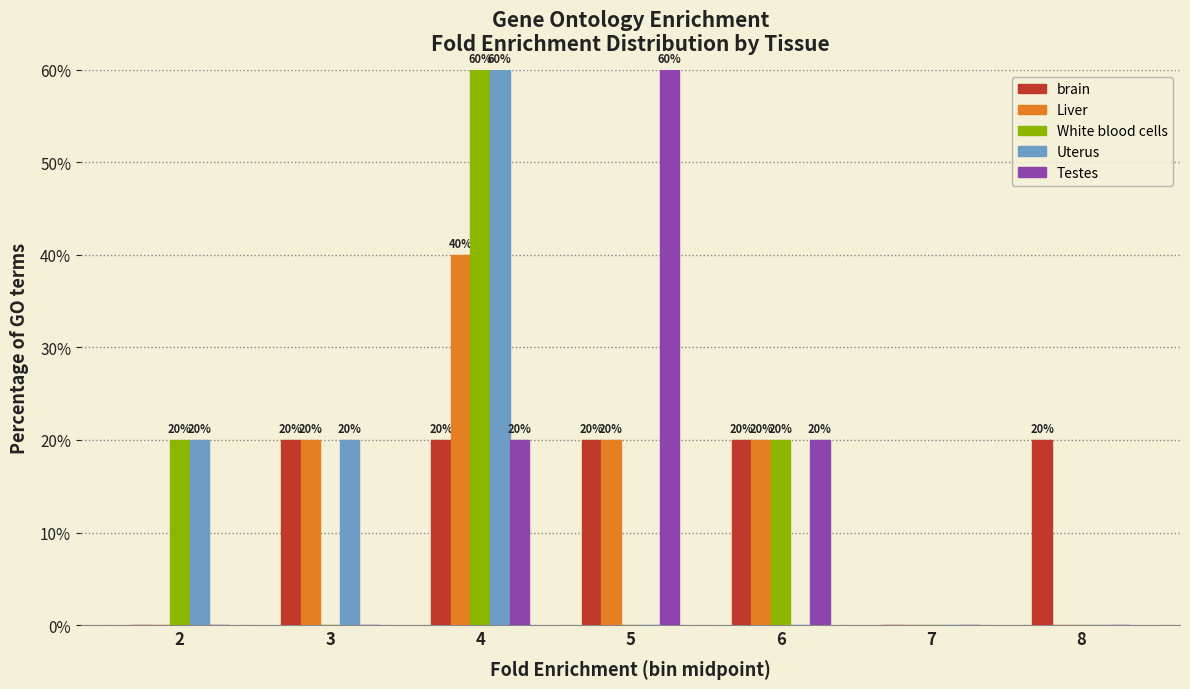

Reading left to right, transcribe all the data shown in this chart.

brain: 2=0	3=20	4=20	5=20	6=20	7=0	8=20
Liver: 2=0	3=20	4=40	5=20	6=20	7=0	8=0
White blood cells: 2=20	3=0	4=60	5=0	6=20	7=0	8=0
Uterus: 2=20	3=20	4=60	5=0	6=0	7=0	8=0
Testes: 2=0	3=0	4=20	5=60	6=20	7=0	8=0